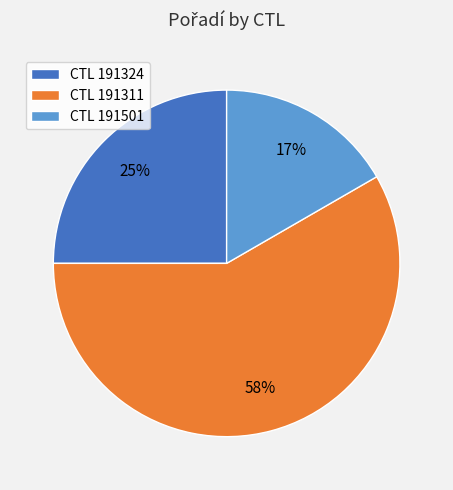

Do CTL 191324 and CTL 191501 together represent more than half of the pie?

No